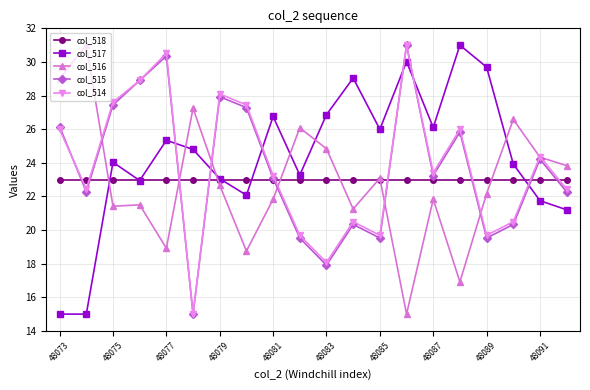

How many intersections are there between col_514 and col_518?

9